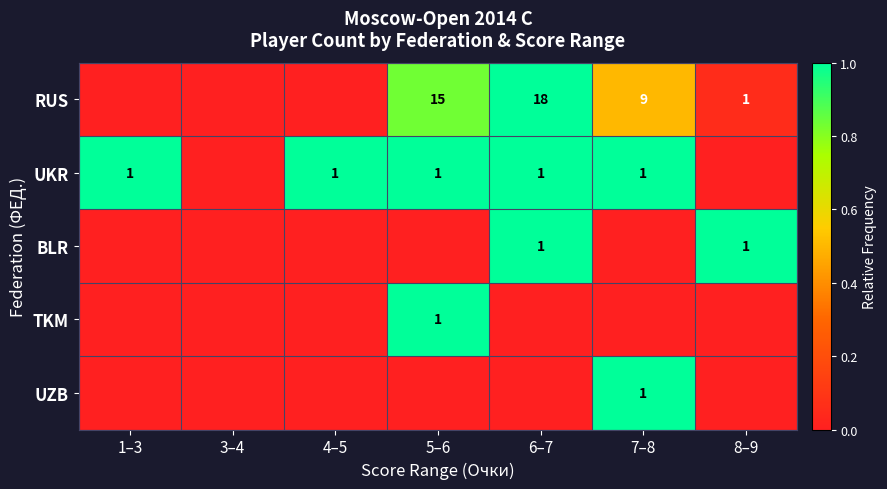

The value of BLR at 6–7 is 1. True or false?

True